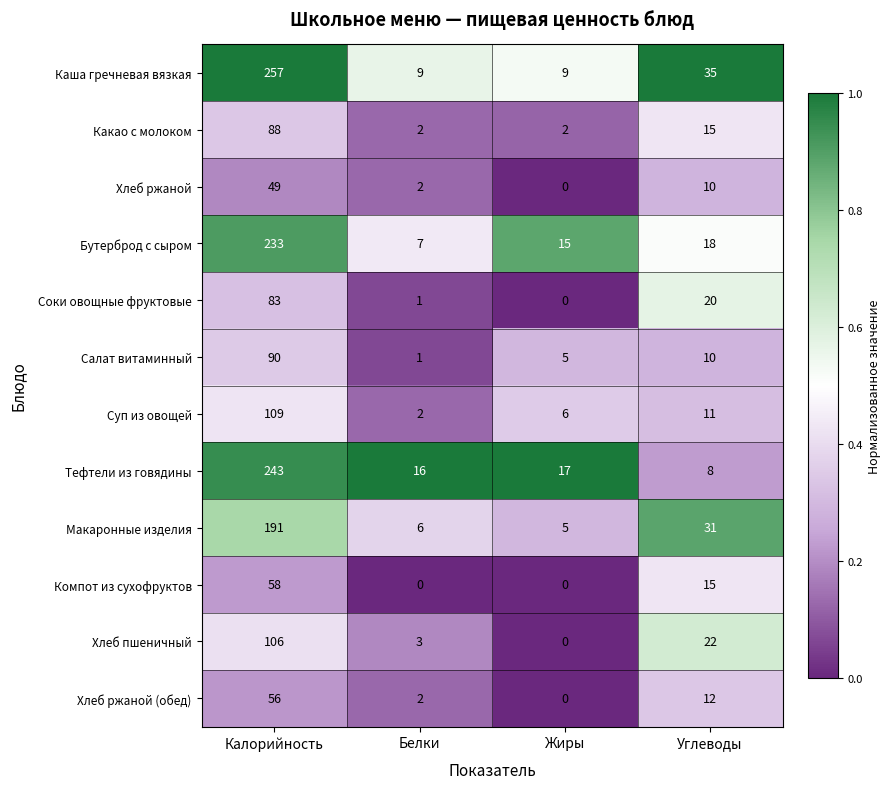

What is the spread (max minus min) of values at Углеводы?

27